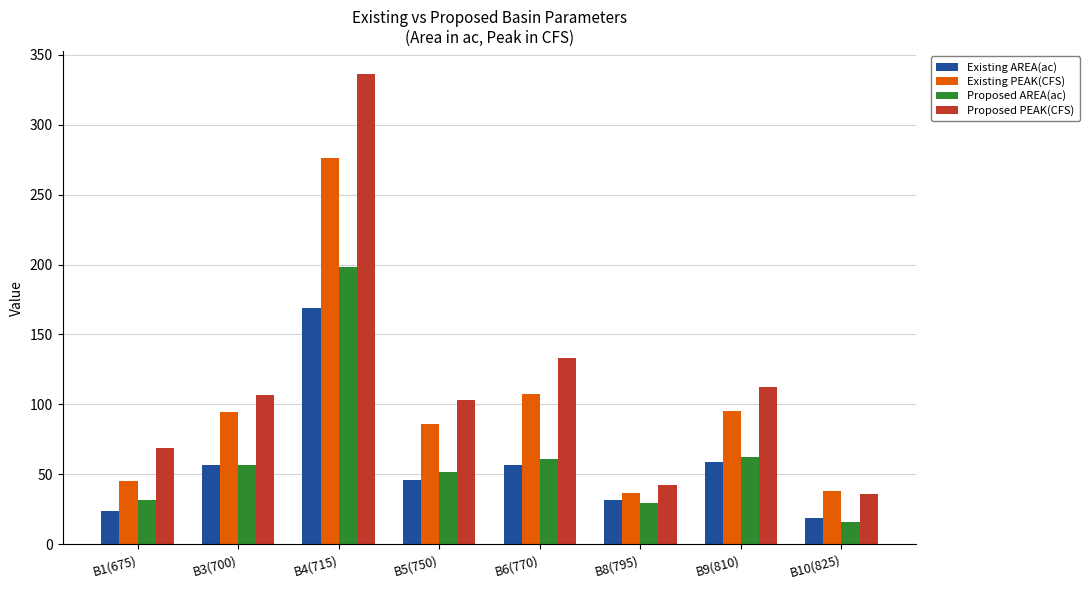

What is the difference between the Proposed AREA(ac) values at B8(795) and B9(810)?

32.6